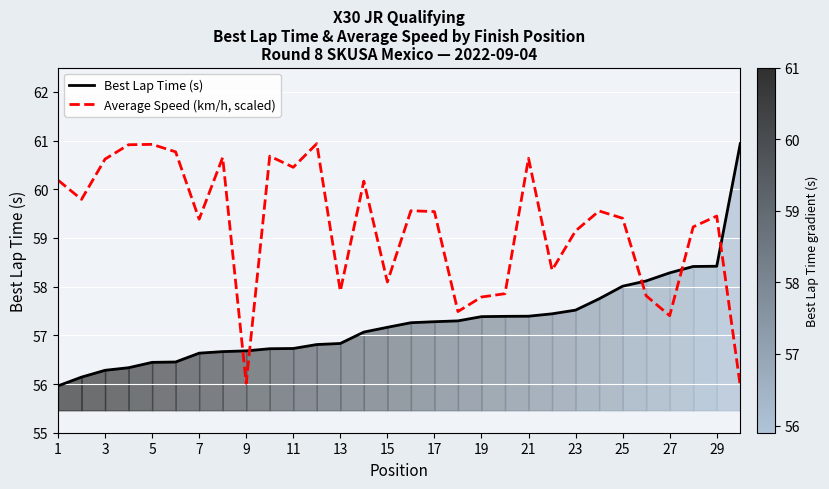

Is it true that Best Lap Time (s) equals 95.0 at 5?

False